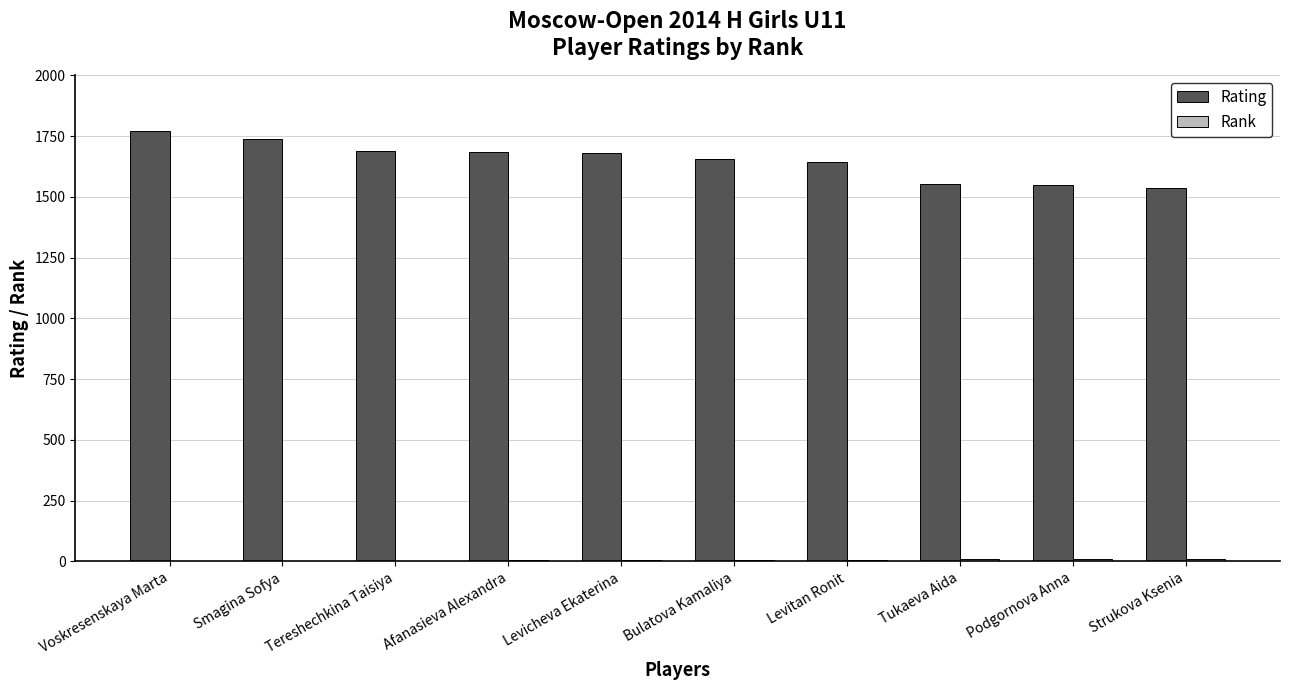

What is the sum of the Rating values at Bulatova Kamaliya and Tereshechkina Taisiya?

3343